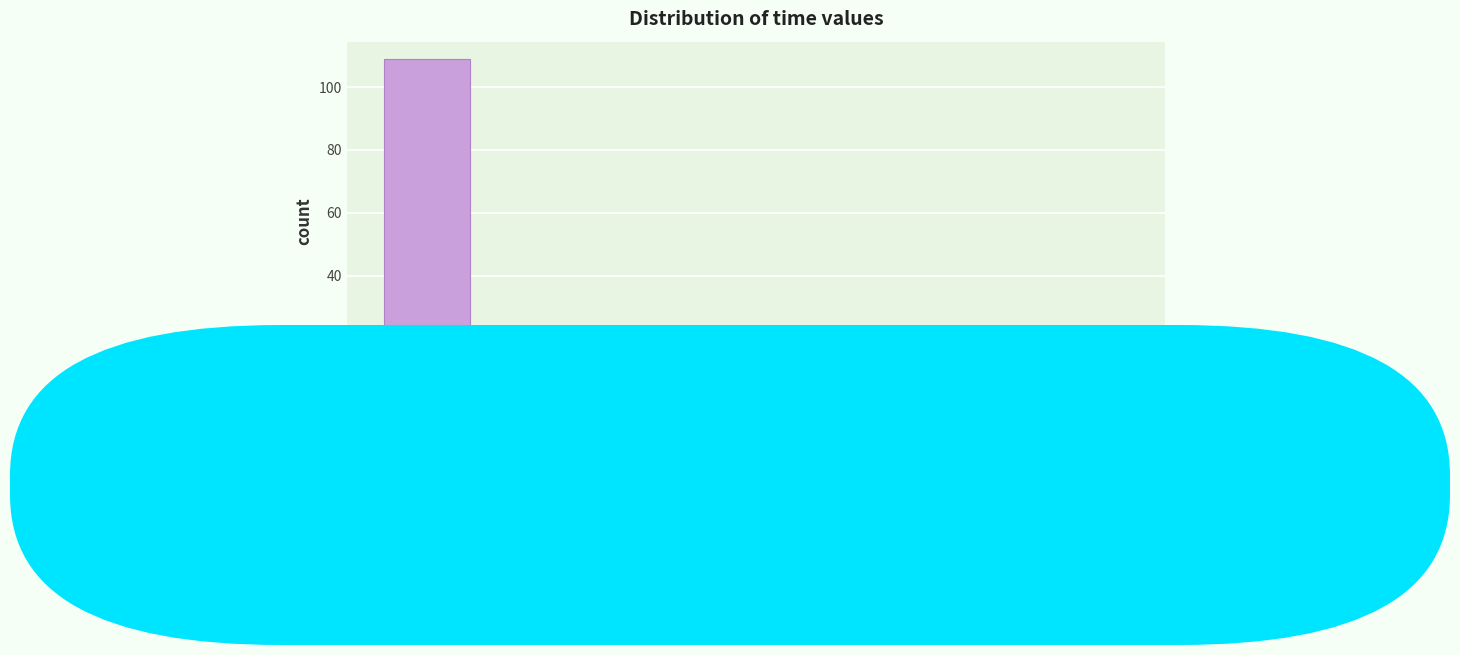

How tall is the bar that spans 0.037 to 0.056 on the x-axis? The values are not printed on the chart, so give them approximately, as read against the axis.

14